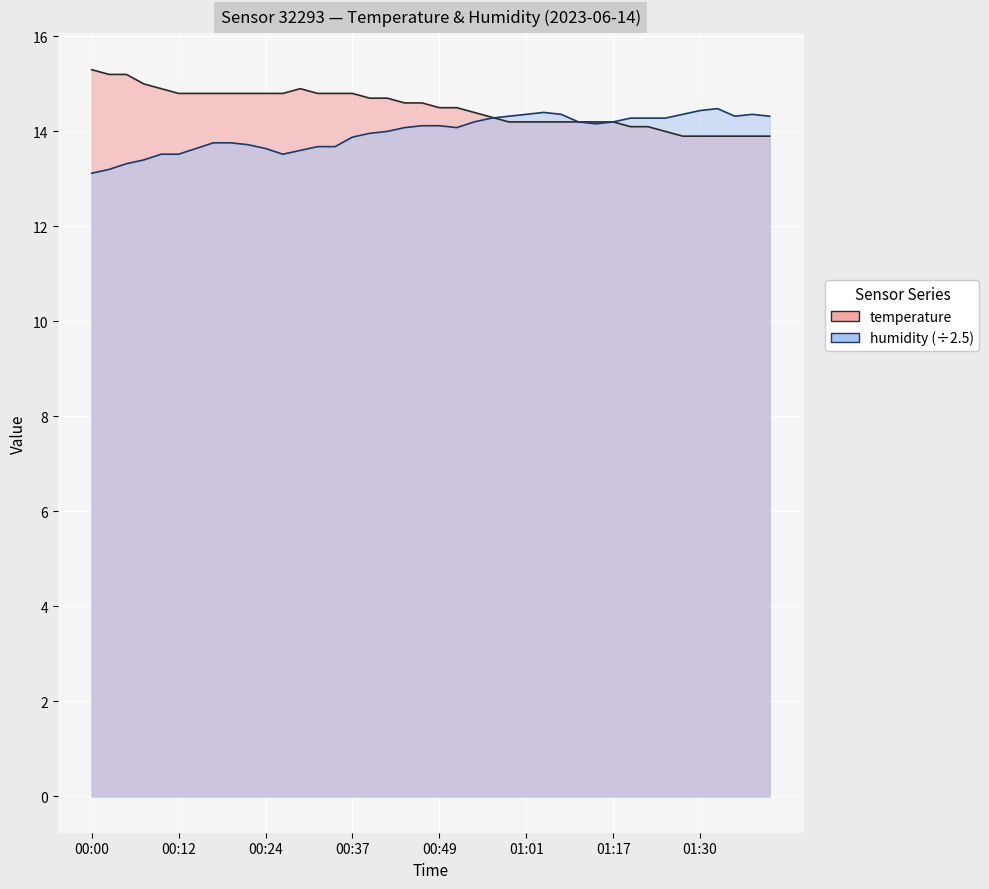

Count the number of data series in this chart.

2